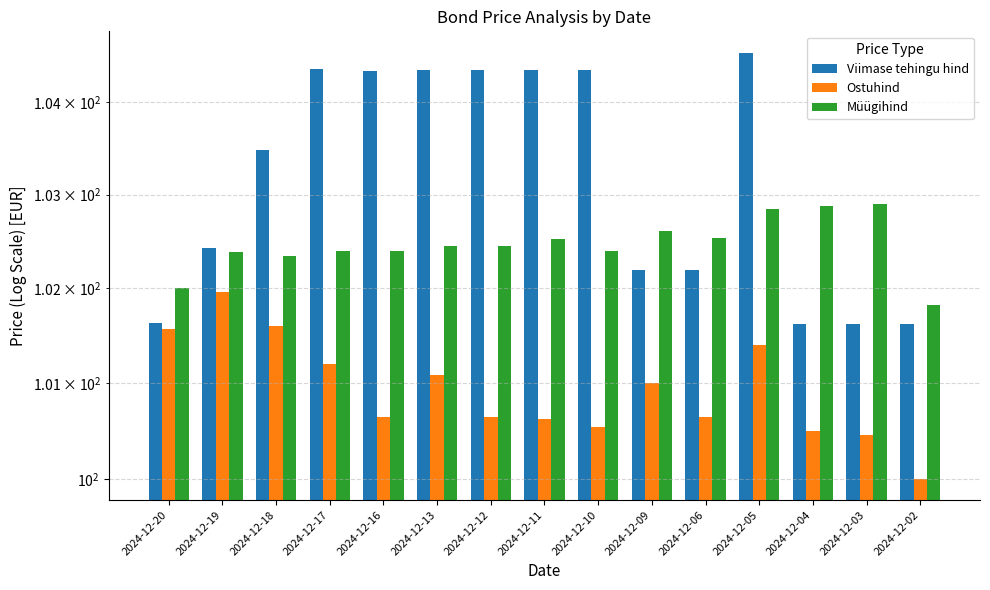

Which has a higher value, 2024-12-13 or 2024-12-16?

2024-12-13